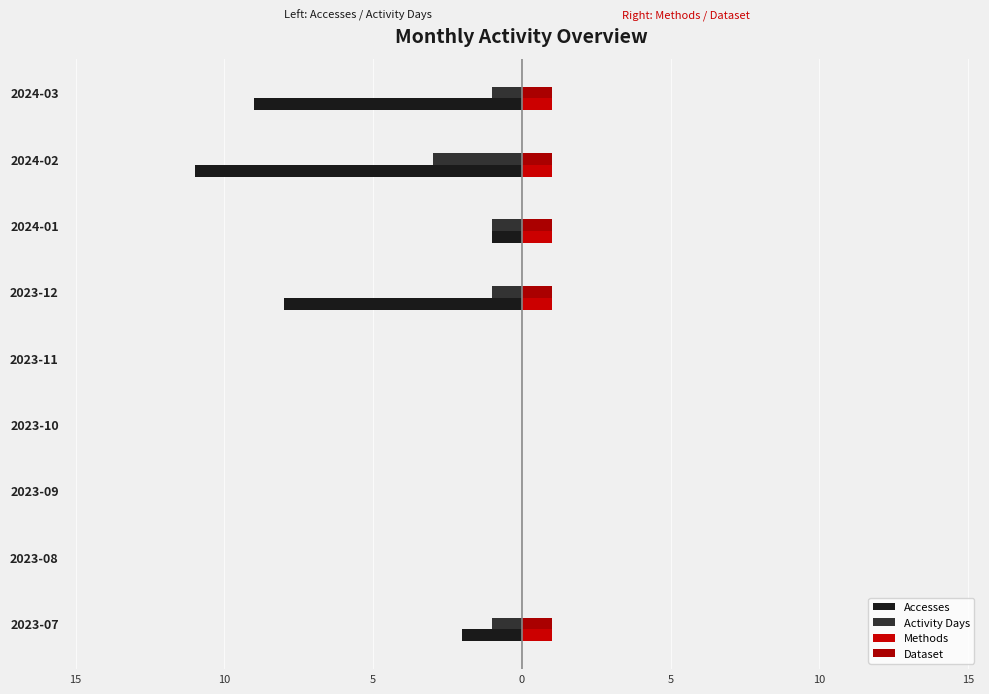

How many Dataset values are between 0 and 1?

9